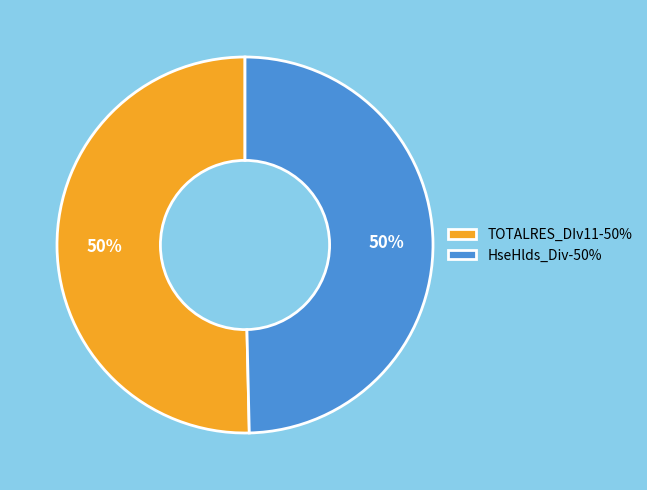

To the nearest percent, what is the combined percentage of HseHlds_Div-50% and TOTALRES_DIv11-50%?

100%